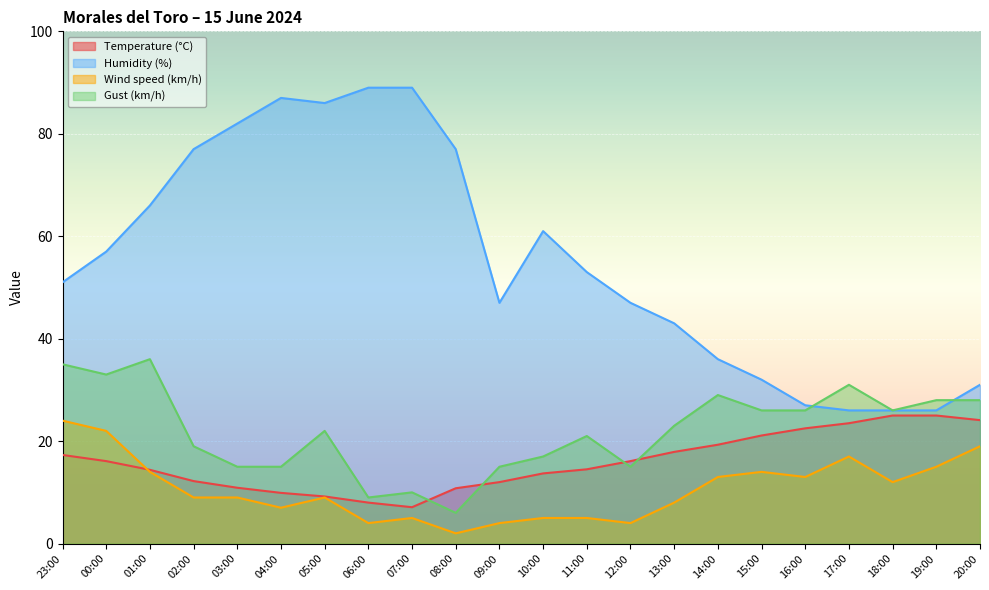

Does the chart display data point markers on the line(s)?

No